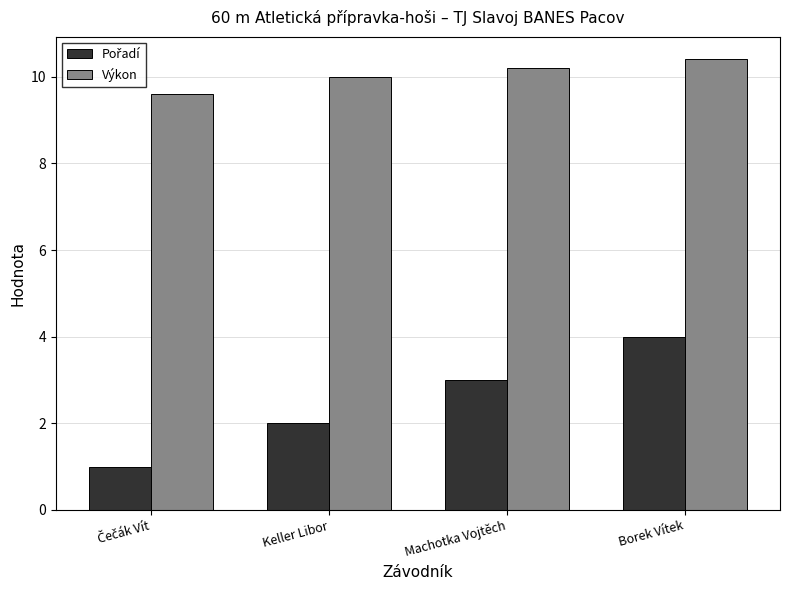

True or false: Výkon has a value of 10.4 at Borek Vítek.

True